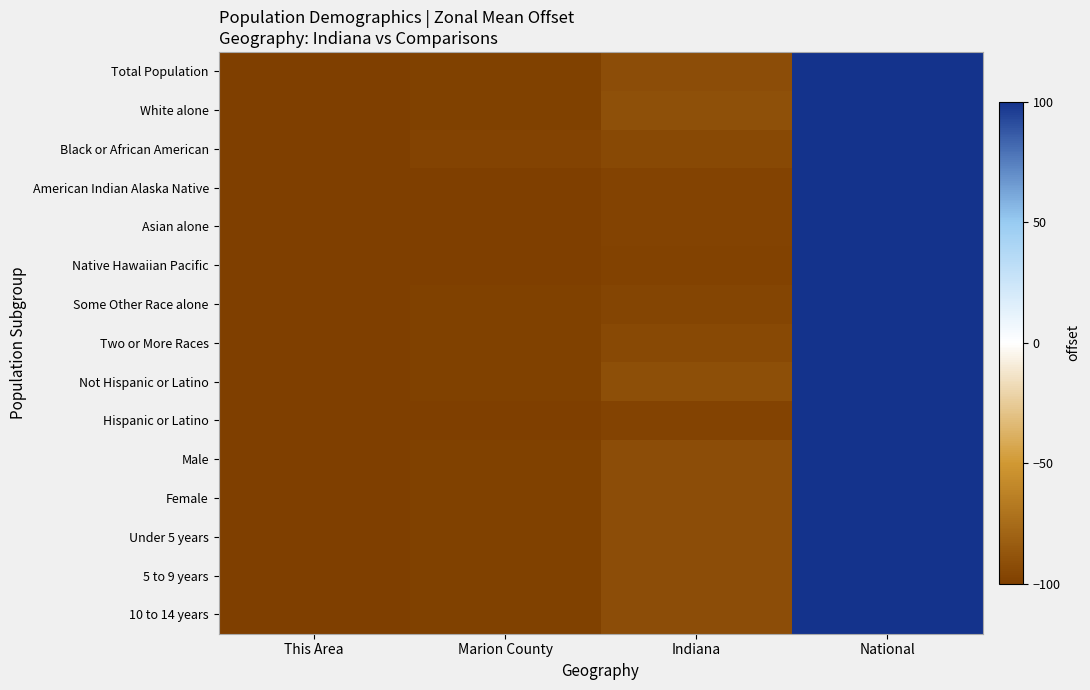

Reading right to left, list all the values displayed in this chart.

Total Population: National=100.0	Indiana=-91.8	Marion County=-98.9	This Area=-100.0
White alone: National=100.0	Indiana=-90.5	Marion County=-99.0	This Area=-100.0
Black or African American: National=100.0	Indiana=-94.1	Marion County=-97.6	This Area=-100.0
American Indian Alaska Native: National=100.0	Indiana=-97.5	Marion County=-99.6	This Area=-100.0
Asian alone: National=100.0	Indiana=-97.2	Marion County=-99.5	This Area=-100.0
Native Hawaiian Pacific: National=100.0	Indiana=-98.3	Marion County=-99.7	This Area=-100.0
Some Other Race alone: National=100.0	Indiana=-96.4	Marion County=-99.0	This Area=-100.0
Two or More Races: National=100.0	Indiana=-94.4	Marion County=-98.9	This Area=-100.0
Not Hispanic or Latino: National=100.0	Indiana=-90.8	Marion County=-98.8	This Area=-100.0
Hispanic or Latino: National=100.0	Indiana=-96.9	Marion County=-99.3	This Area=-100.0
Male: National=100.0	Indiana=-91.8	Marion County=-98.9	This Area=-100.0
Female: National=100.0	Indiana=-91.8	Marion County=-98.8	This Area=-100.0
Under 5 years: National=100.0	Indiana=-91.6	Marion County=-98.7	This Area=-100.0
5 to 9 years: National=100.0	Indiana=-91.4	Marion County=-98.8	This Area=-100.0
10 to 14 years: National=100.0	Indiana=-91.5	Marion County=-98.9	This Area=-100.0